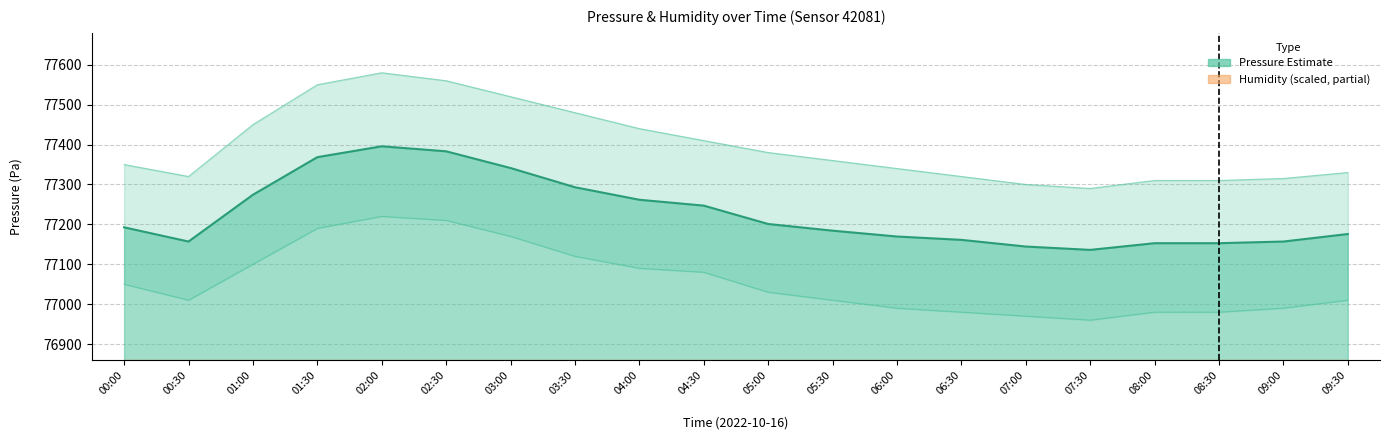

What position from the left is 00:30?

2